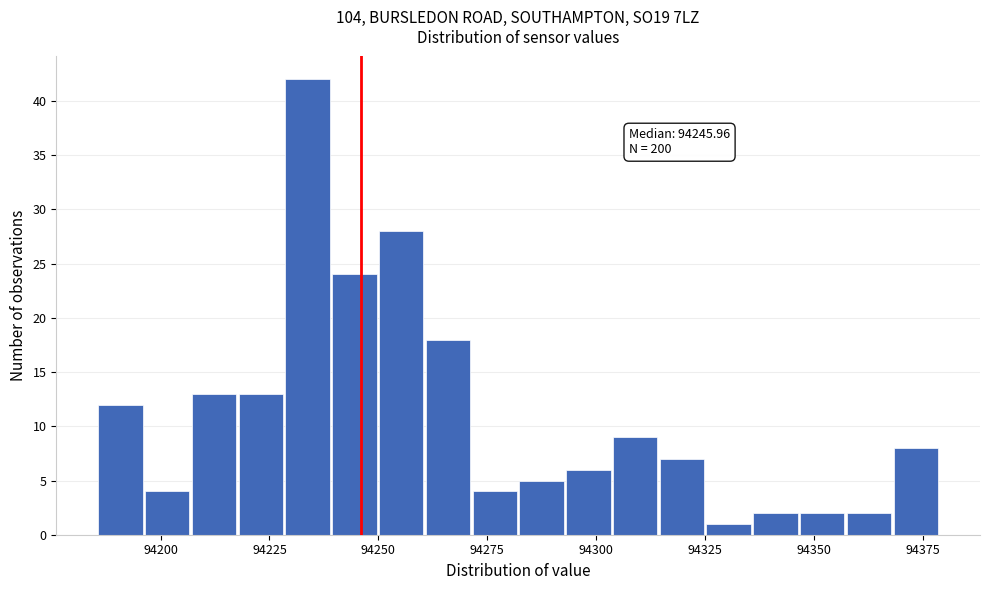

Around what value on the x-axis is the tallest bar? Give the approximate position of its centre, as read against the axis.

94235